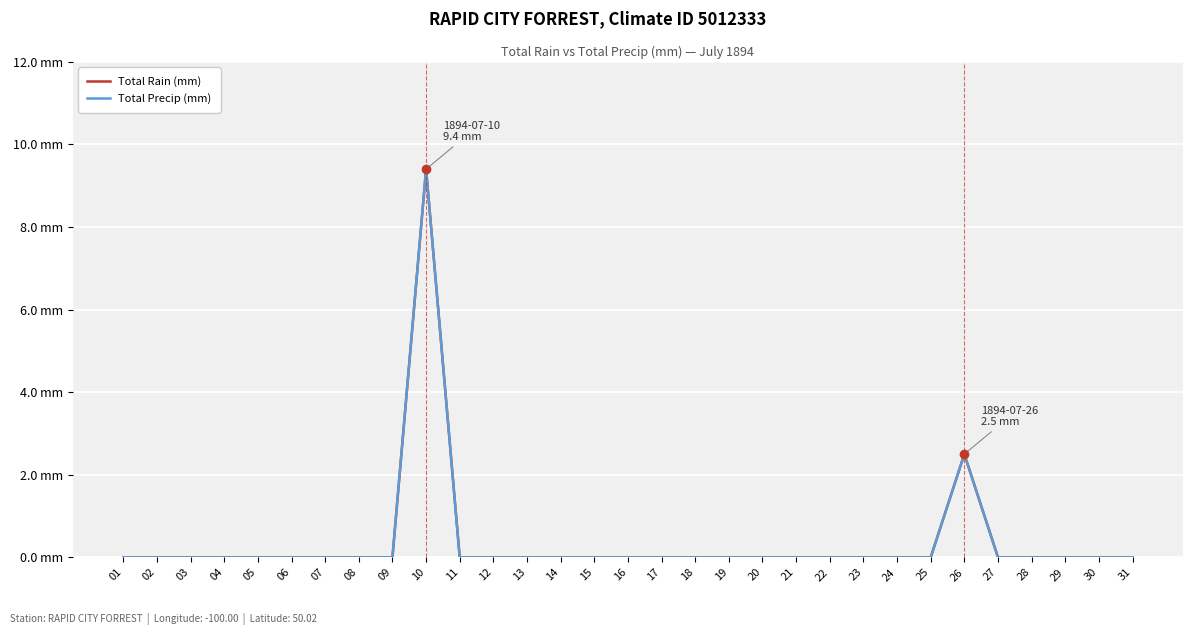

Where is the first local maximum for Total Rain (mm)?

10